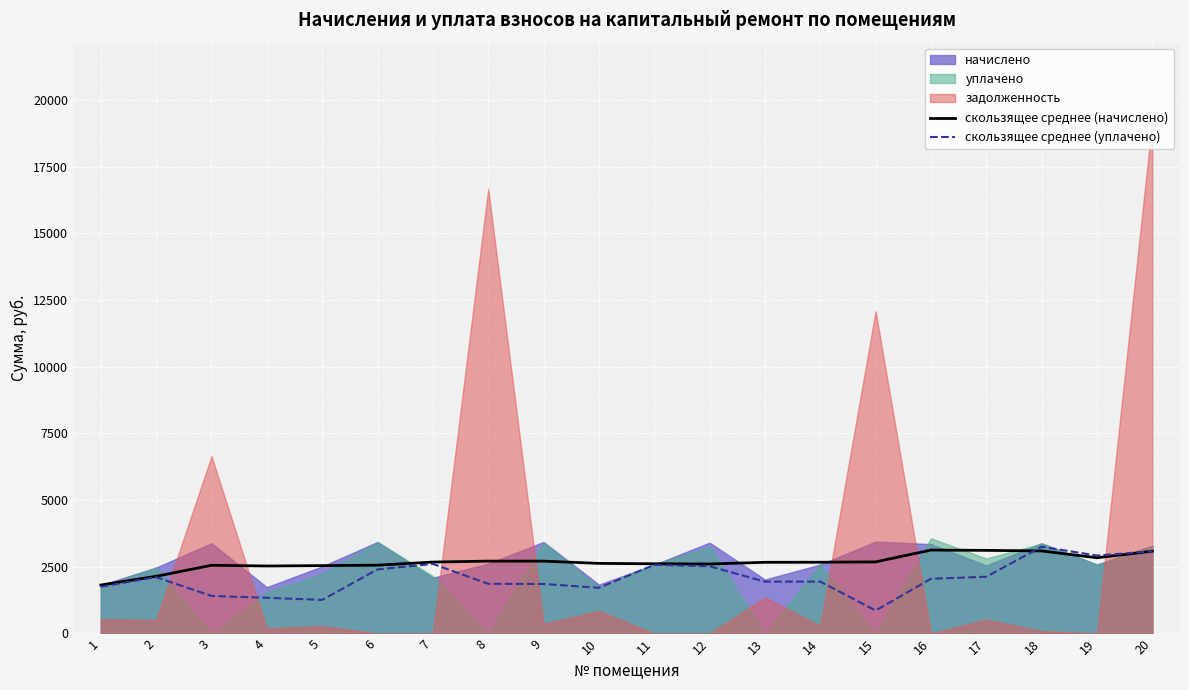

What is the approximate value of скользящее среднее (уплачено) at 6?

2403.5